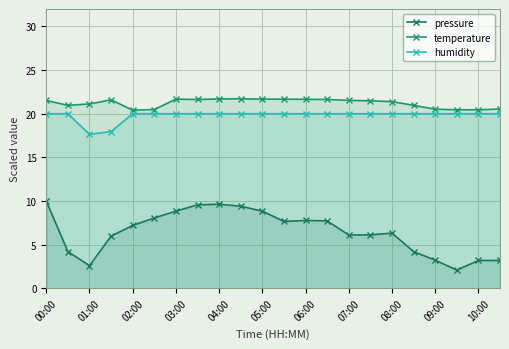

Reading left to right, what are all the values shown in this chart?

pressure: 10.0	4.2	2.6	6.0	7.2	8.1	8.8	9.6	9.6	9.4	8.8	7.7	7.8	7.7	6.1	6.1	6.3	4.2	3.2	2.1	3.2	3.2
temperature: 21.5	21.0	21.1	21.6	20.4	20.5	21.7	21.6	21.7	21.7	21.7	21.7	21.6	21.6	21.5	21.5	21.4	21.0	20.5	20.4	20.4	20.5
humidity: 20.0	20.0	17.6	18.0	20.0	20.0	20.0	20.0	20.0	20.0	20.0	20.0	20.0	20.0	20.0	20.0	20.0	20.0	20.0	20.0	20.0	20.0